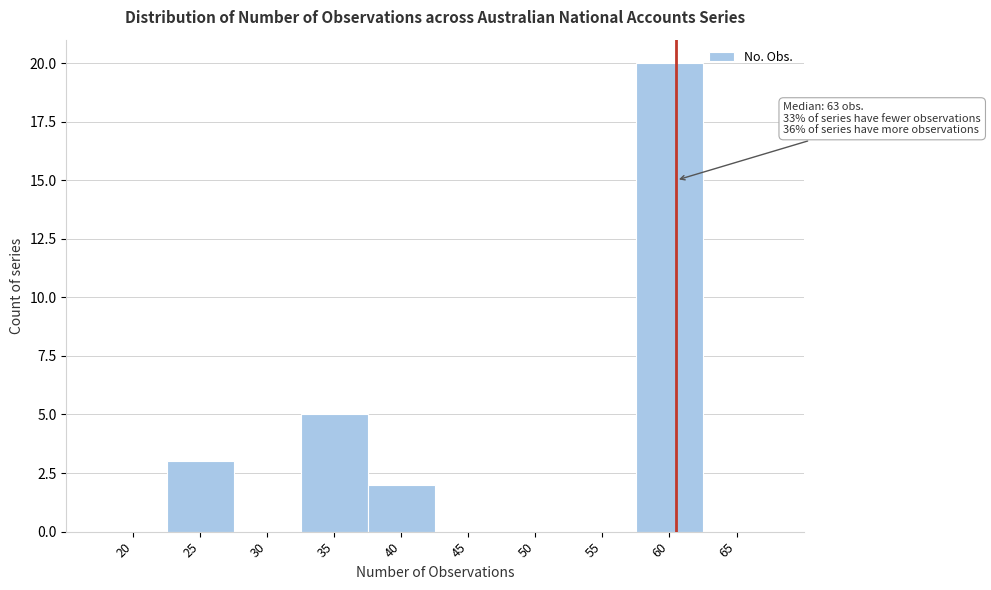

Reading left to right, list all the values displayed in this chart.

20=0	25=3	30=0	35=5	40=2	45=0	50=0	55=0	60=20	65=0